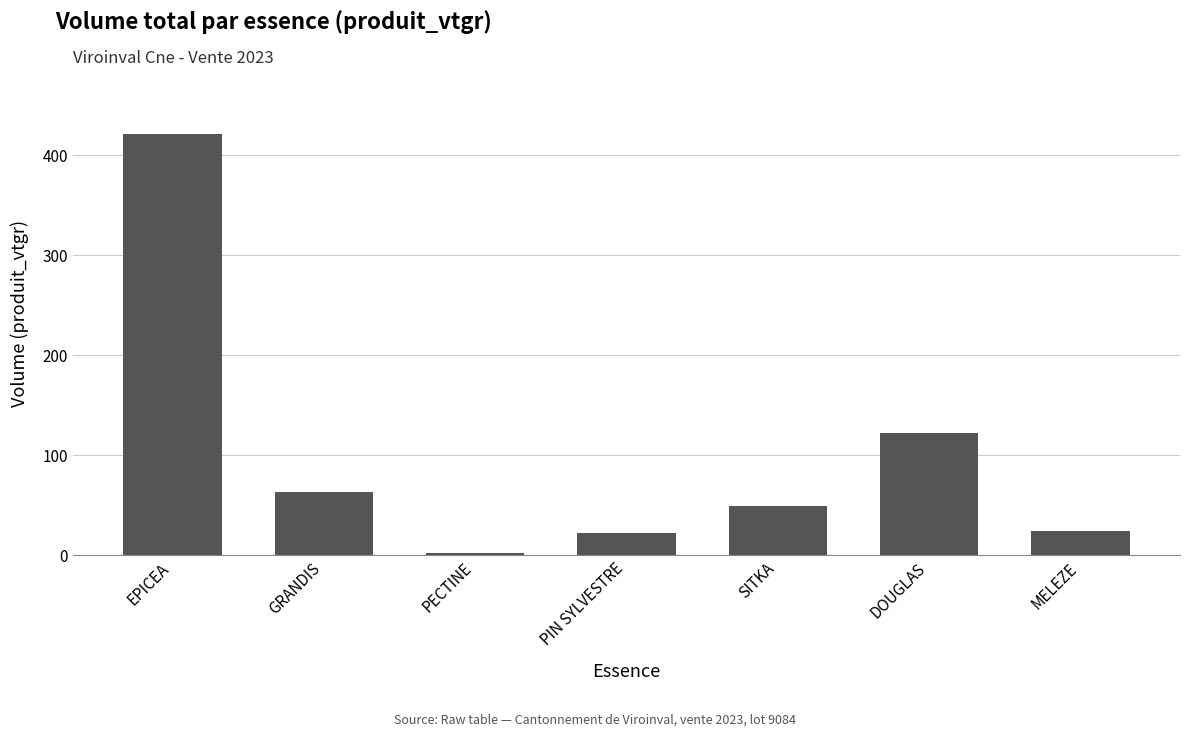

Which category has the highest value across all series?

EPICEA